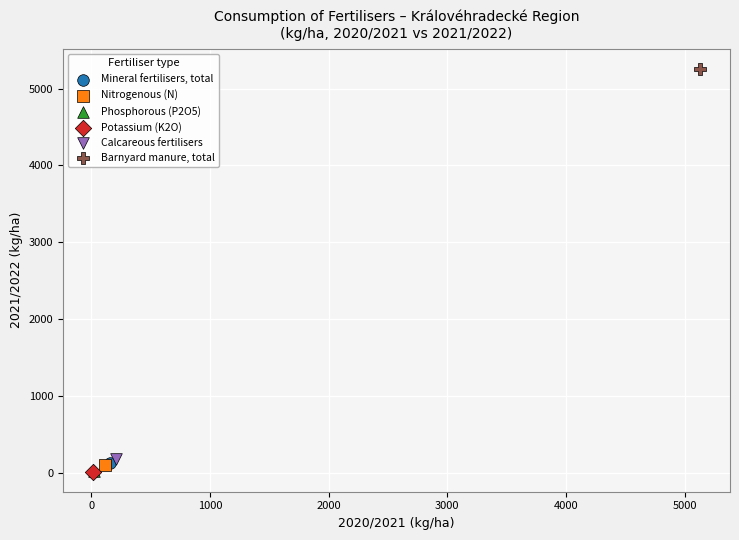

What are all the series names shown in the legend?

Mineral fertilisers, total, Nitrogenous (N), Phosphorous (P2O5), Potassium (K2O), Calcareous fertilisers, Barnyard manure, total